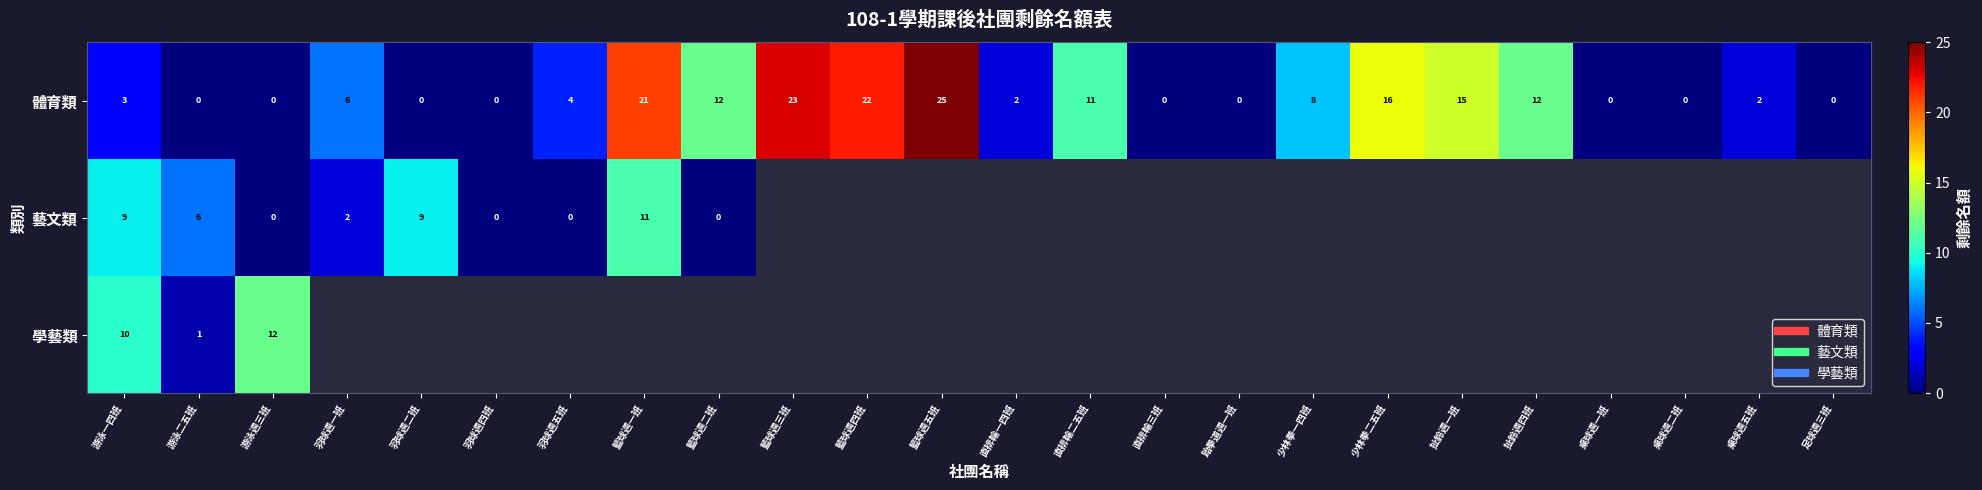

Rank the series at 游泳二五班 from lowest to highest value.

體育類, 學藝類, 藝文類